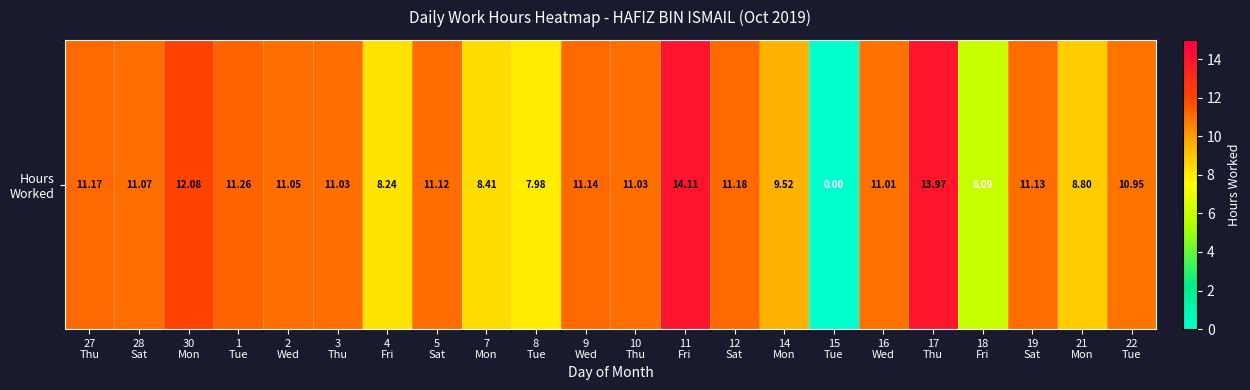

Where is the data nearest to the value 7?

18
Fri